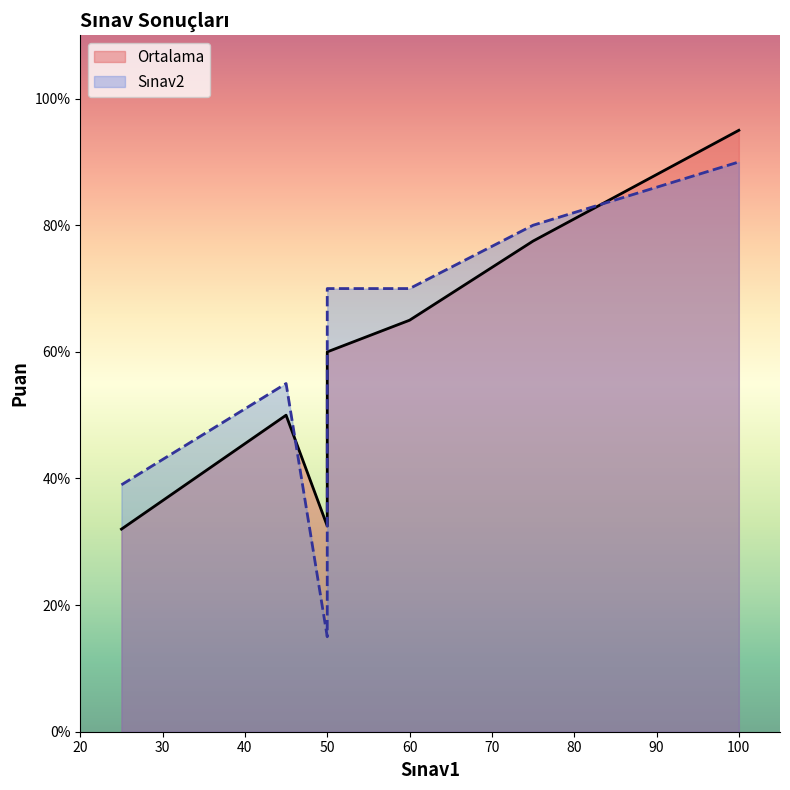

True or false: Sınav2 has more than 1 points higher than both neighbors.

False